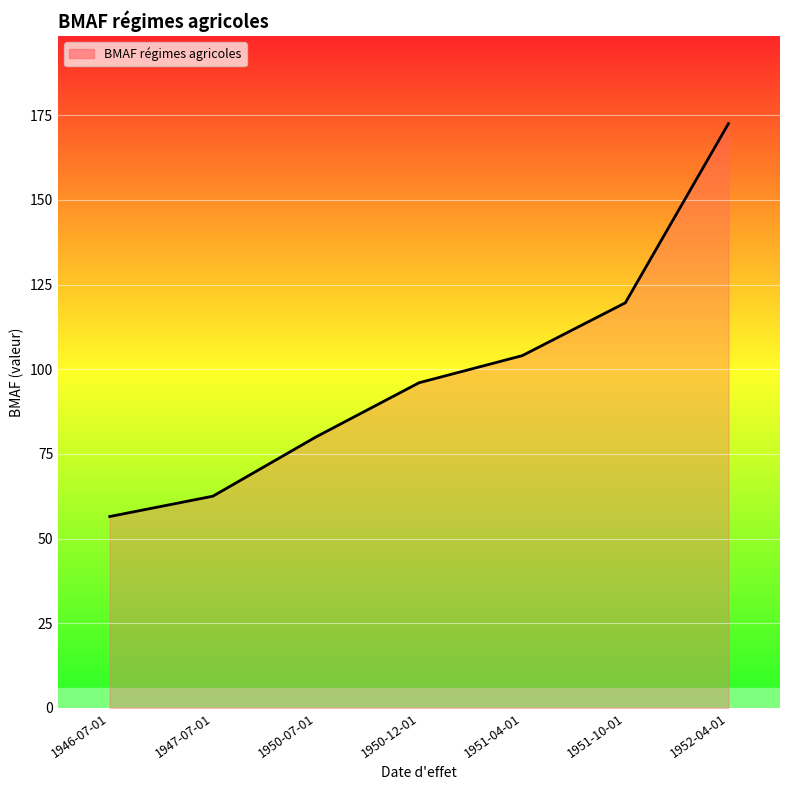

What is the change in value from 1946-07-01 to 1951-04-01?

+47.5